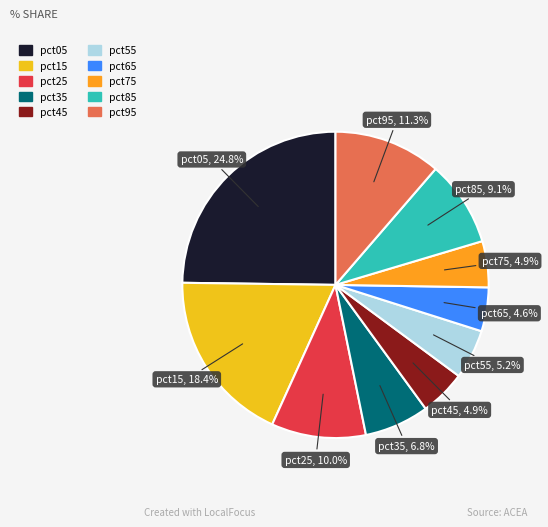

To the nearest percent, what is the combined percentage of pct95 and pct85?

20%